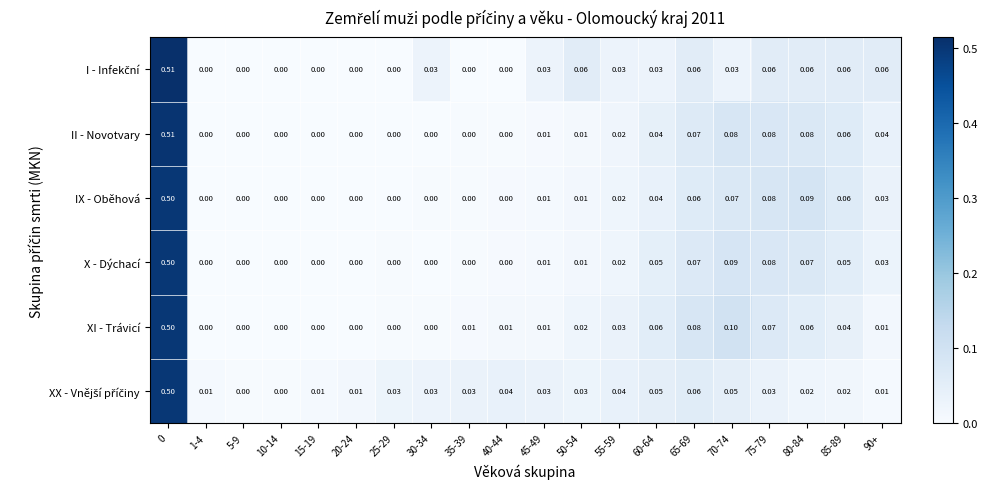

Is the value of XI - Trávicí at 40-44 greater than the value of X - Dýchací at 20-24?

Yes